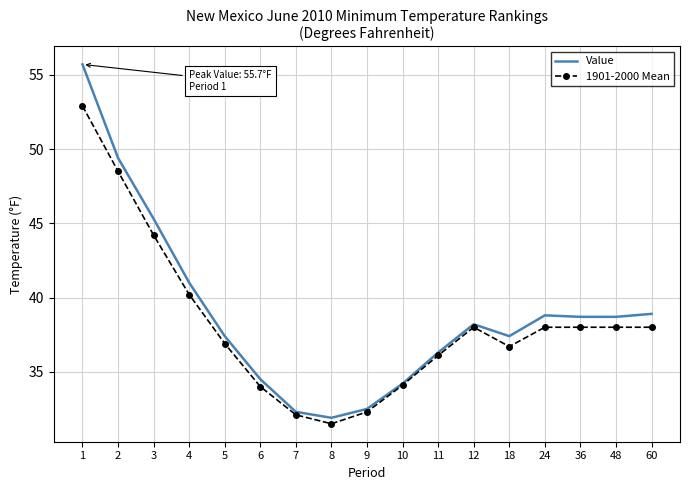

Is it true that 1901-2000 Mean equals 17.7 at 10?

False